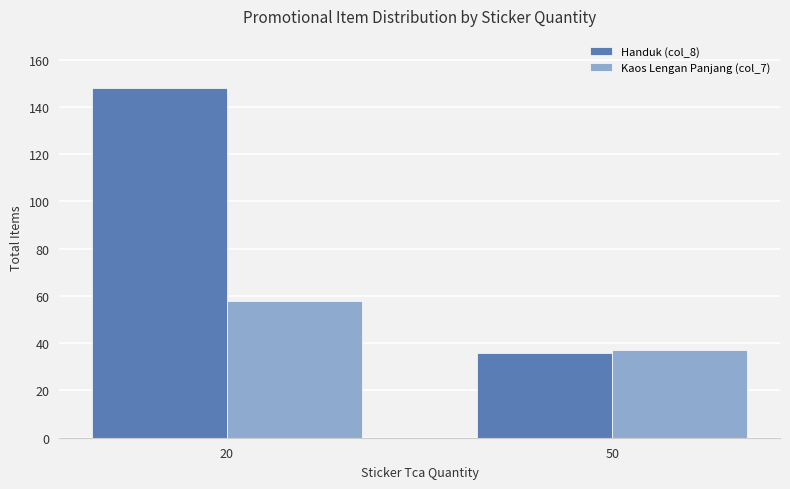

At how many categories does at least one series exceed 94?

1